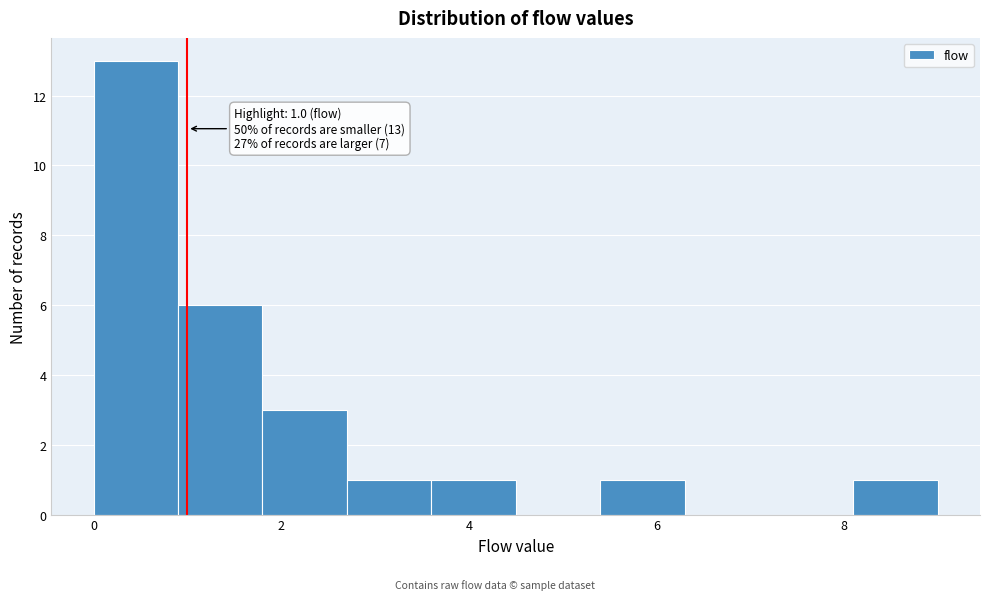

Which range on the x-axis has the tallest bar?

0.0 to 0.9